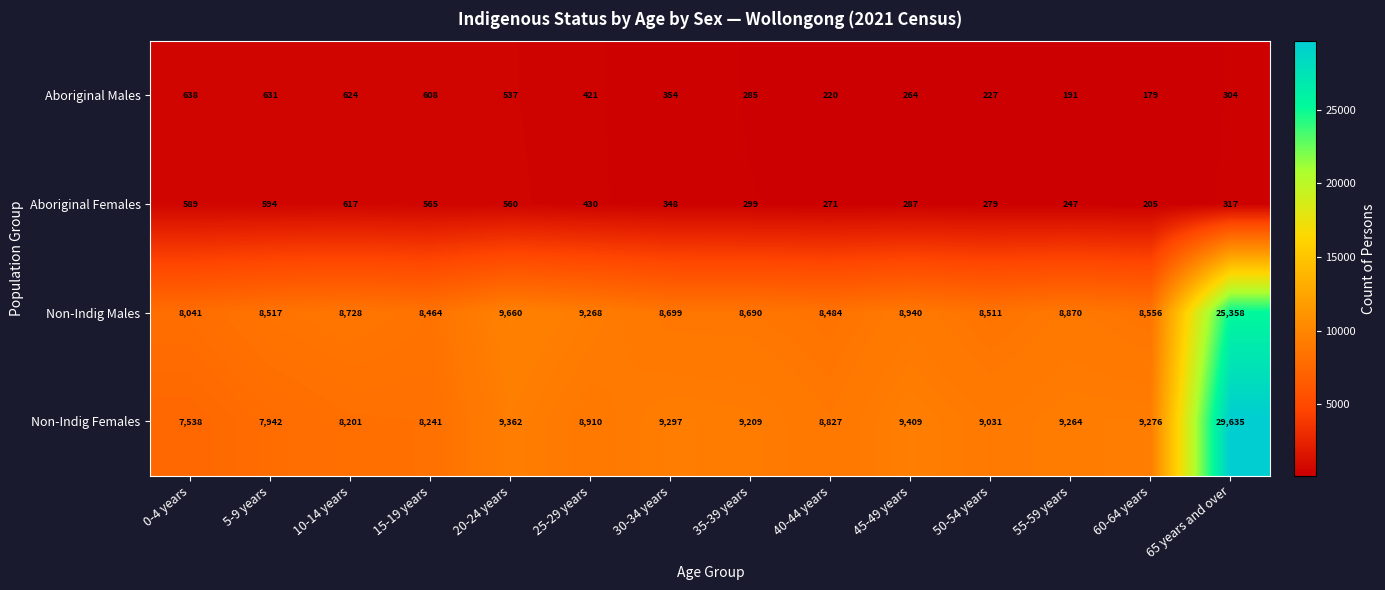

What is the smallest value displayed?

179